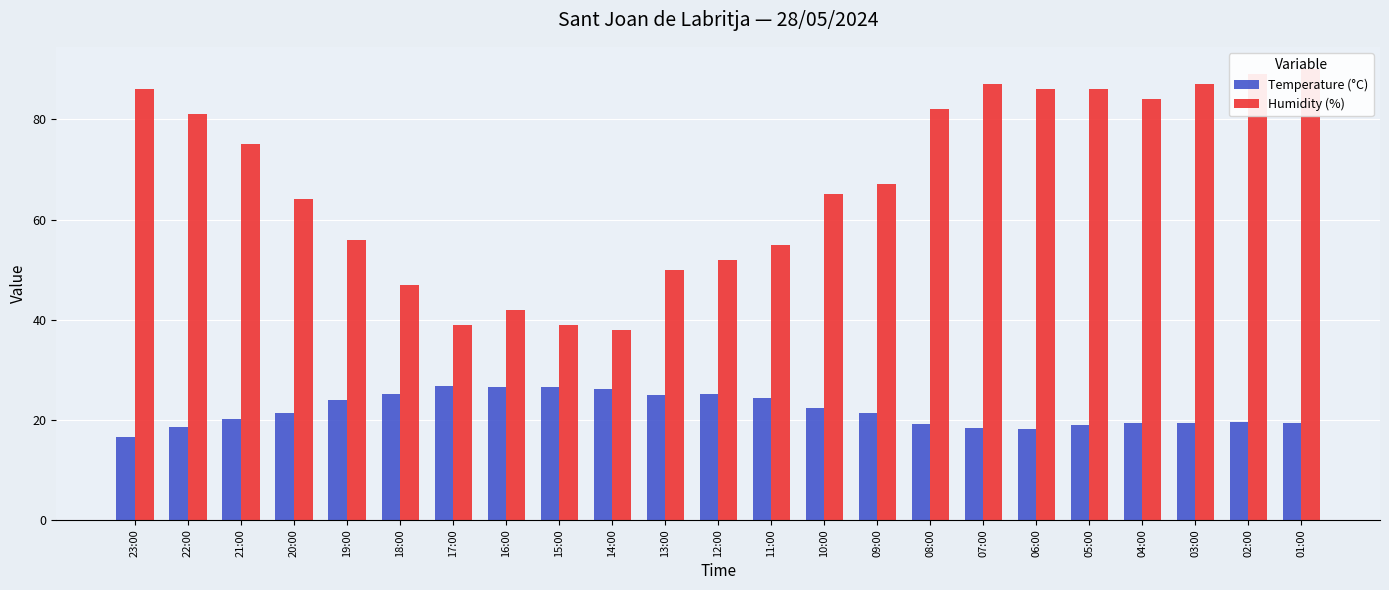

At which label is Humidity (%) closest to 64?

20:00